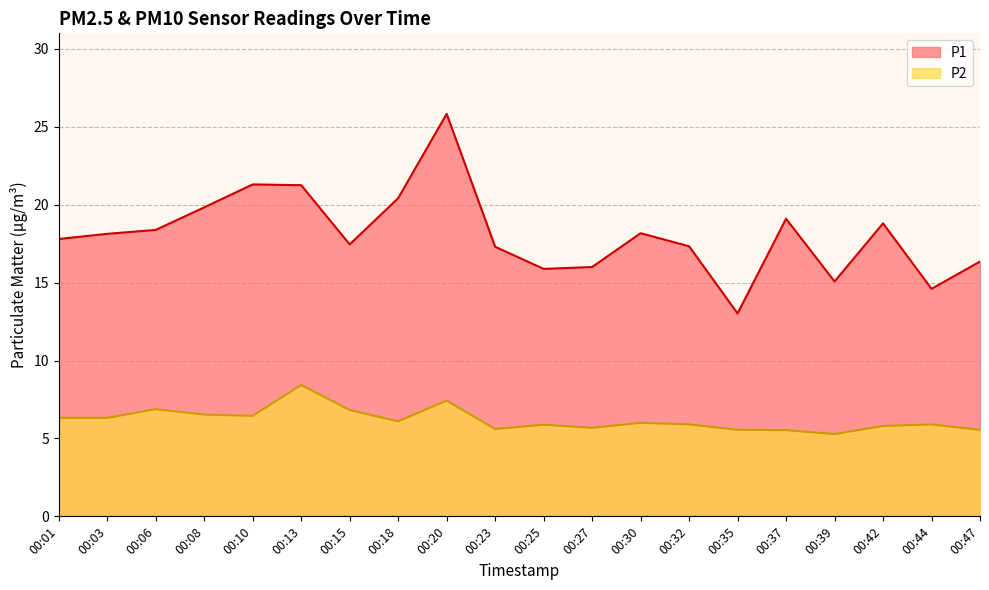

What are all the series names shown in the legend?

P1, P2